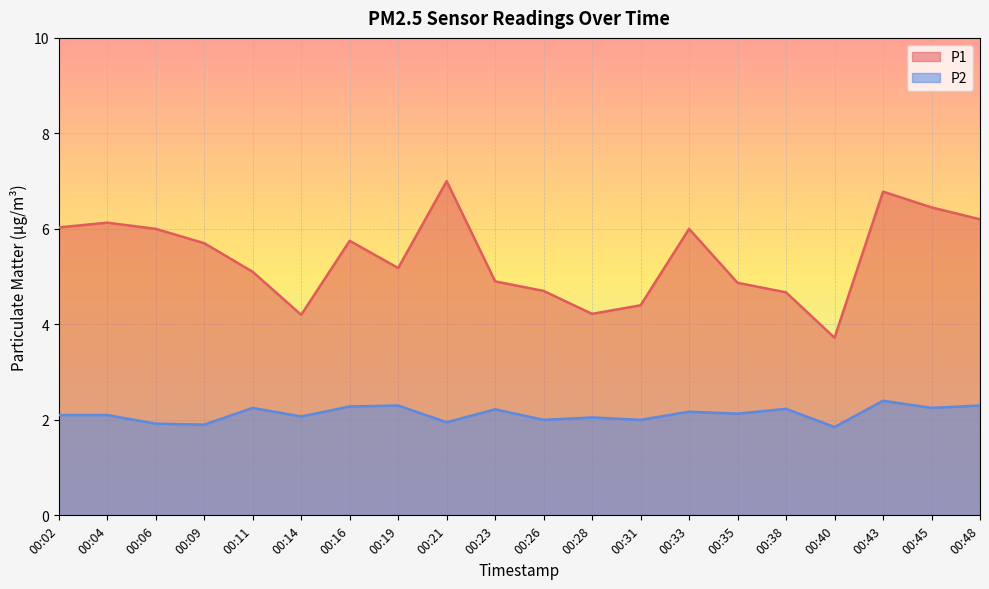

How many data points in P2 are above 2?

14